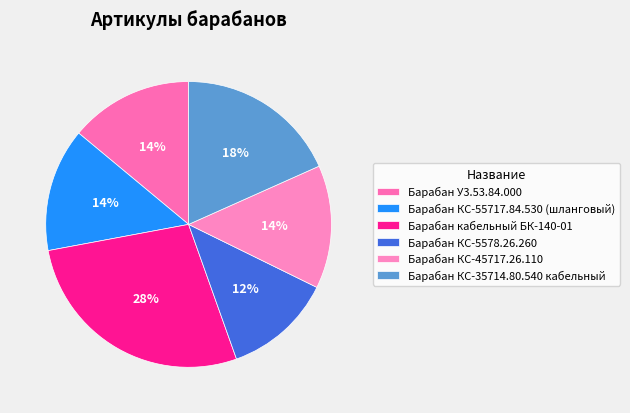

Which slice is the smallest?

Барабан КС-5578.26.260